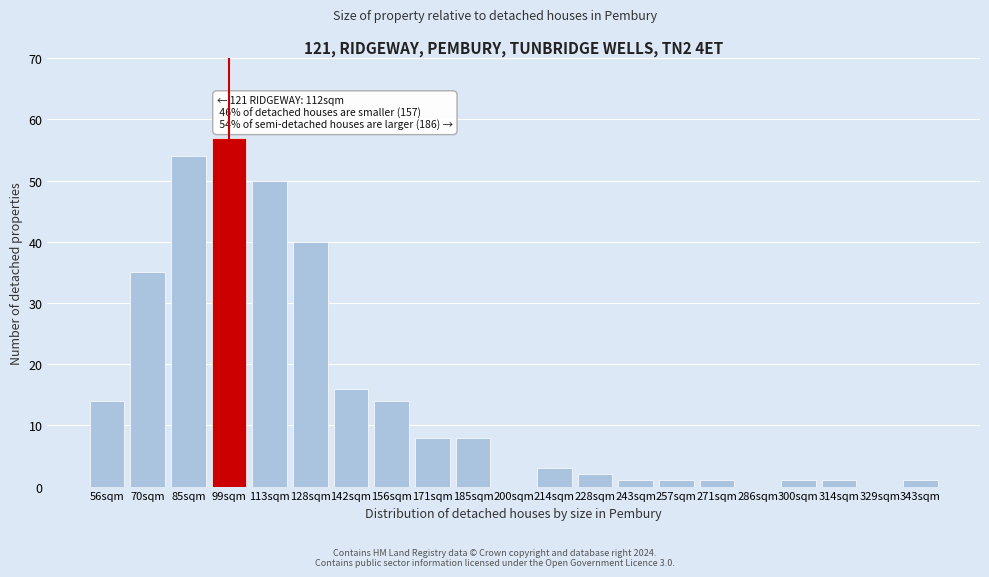

Reading left to right, transcribe all the data shown in this chart.

56sqm=14	70sqm=35	85sqm=54	99sqm=57	113sqm=50	128sqm=40	142sqm=16	156sqm=14	171sqm=8	185sqm=8	200sqm=0	214sqm=3	228sqm=2	243sqm=1	257sqm=1	271sqm=1	286sqm=0	300sqm=1	314sqm=1	329sqm=0	343sqm=1